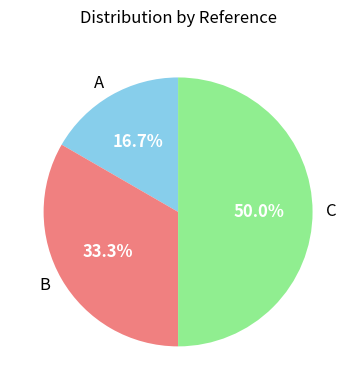

Is the sum of A and C greater than half?

Yes